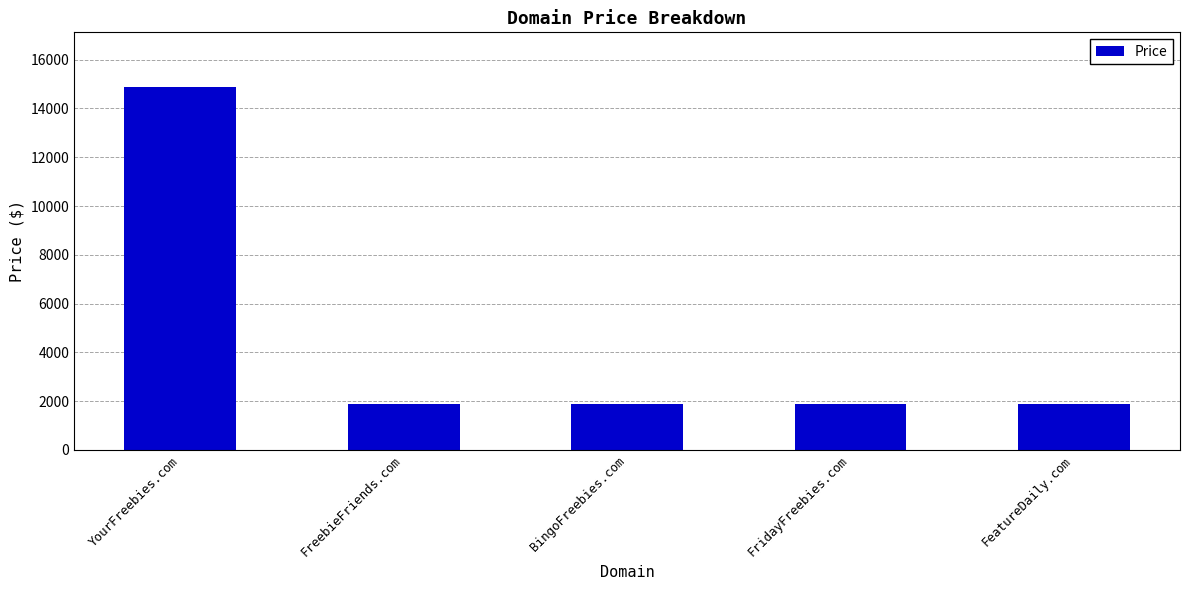

What is the approximate value at FridayFreebies.com?

1888